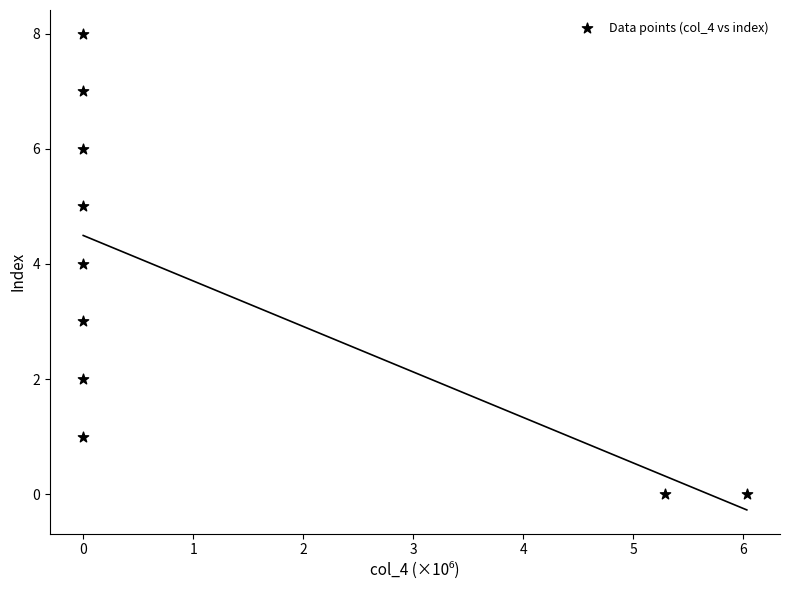

What is the range of Y values (max minus min)?

8